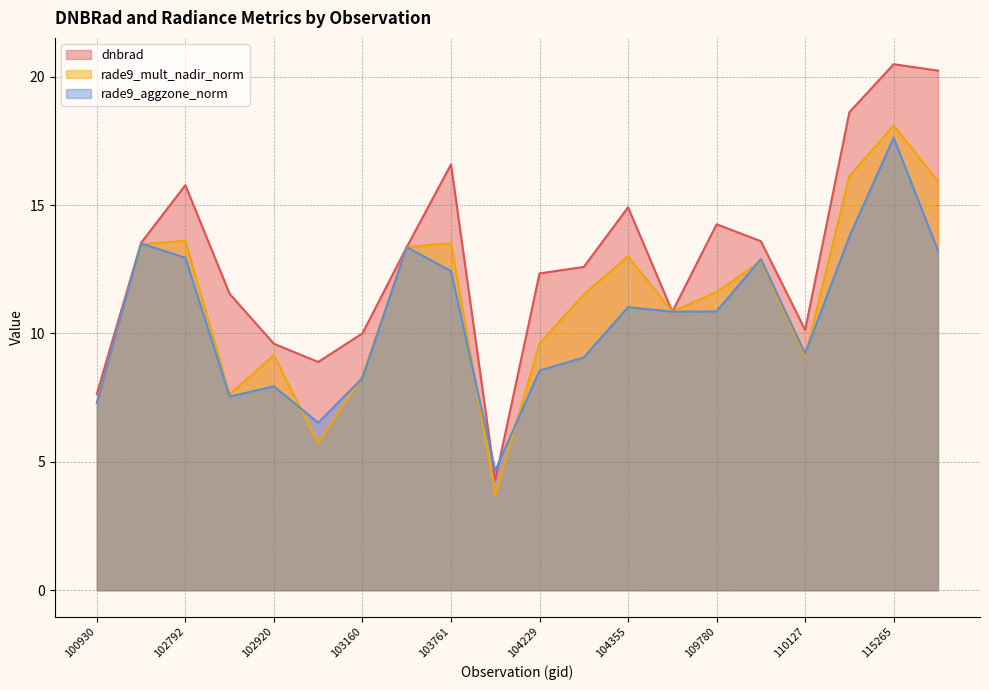

Is the value of dnbrad at 100930 greater than the value of rade9_aggzone_norm at 109072?

No